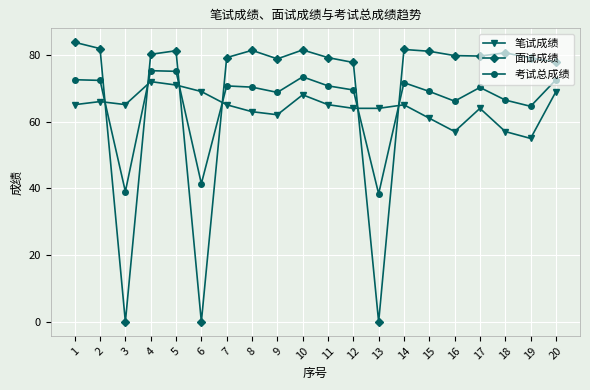

After their last crossing, which series has the higher values: 面试成绩 or 考试总成绩?

面试成绩